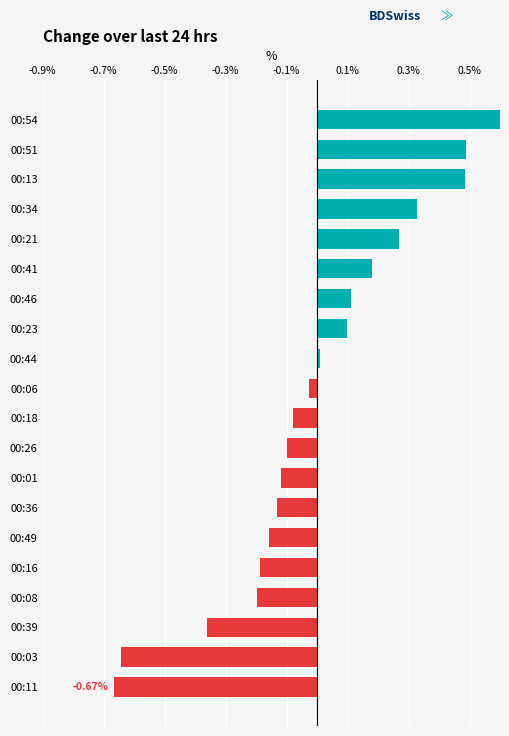

The value at 00:23 is 0.1. True or false?

True